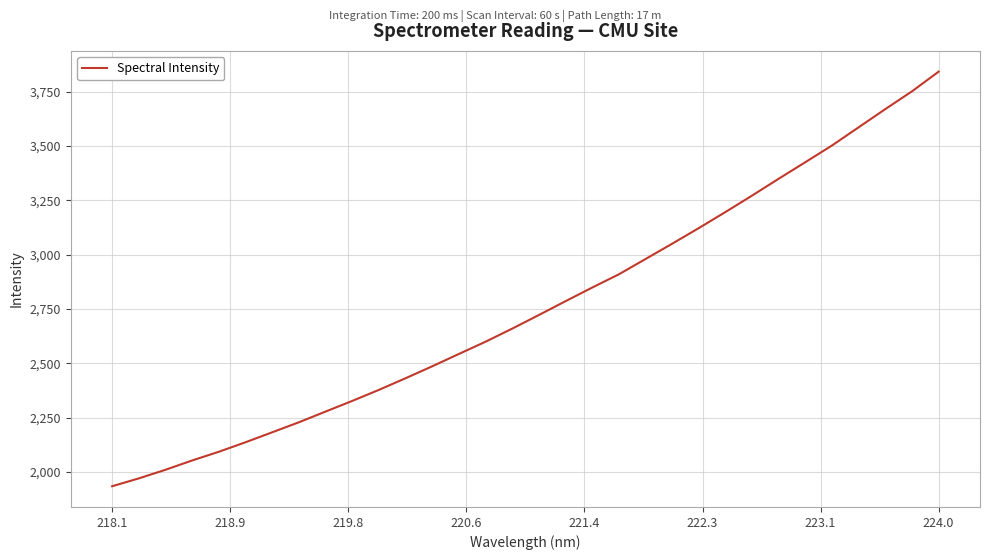

True or false: there are more than 1 points higher than both neighbors.

False